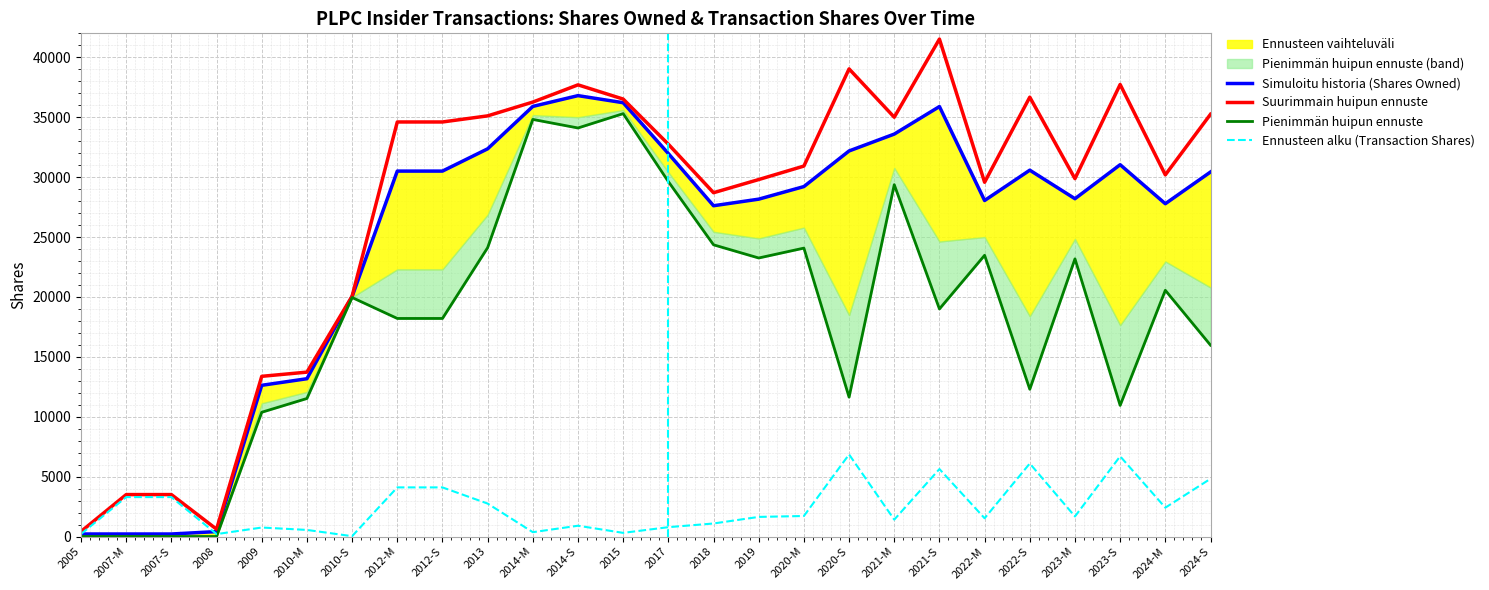

How many lines are shown in the chart?

4